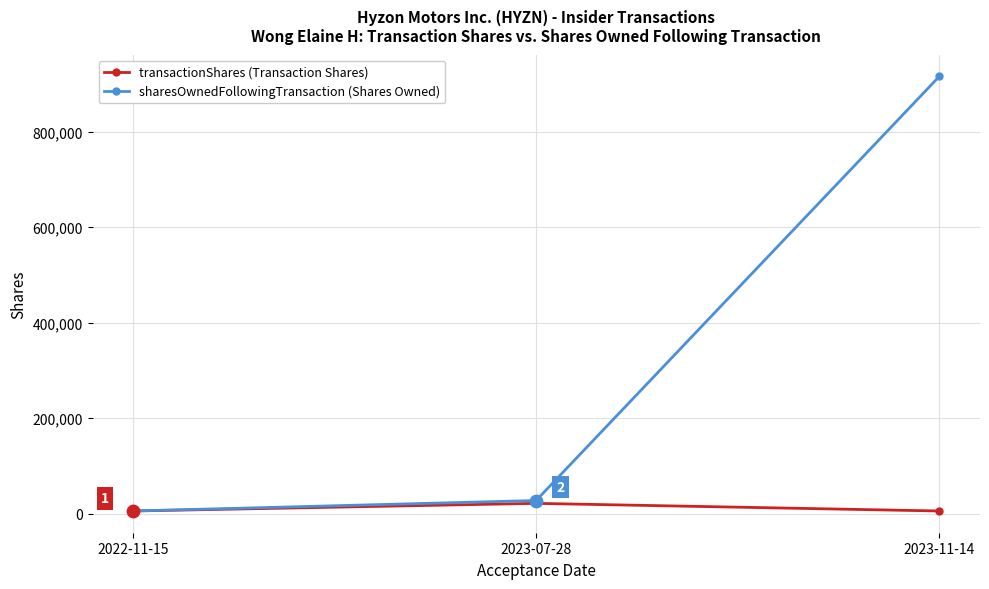

What is the total value across all series at 2023-11-14?

921212